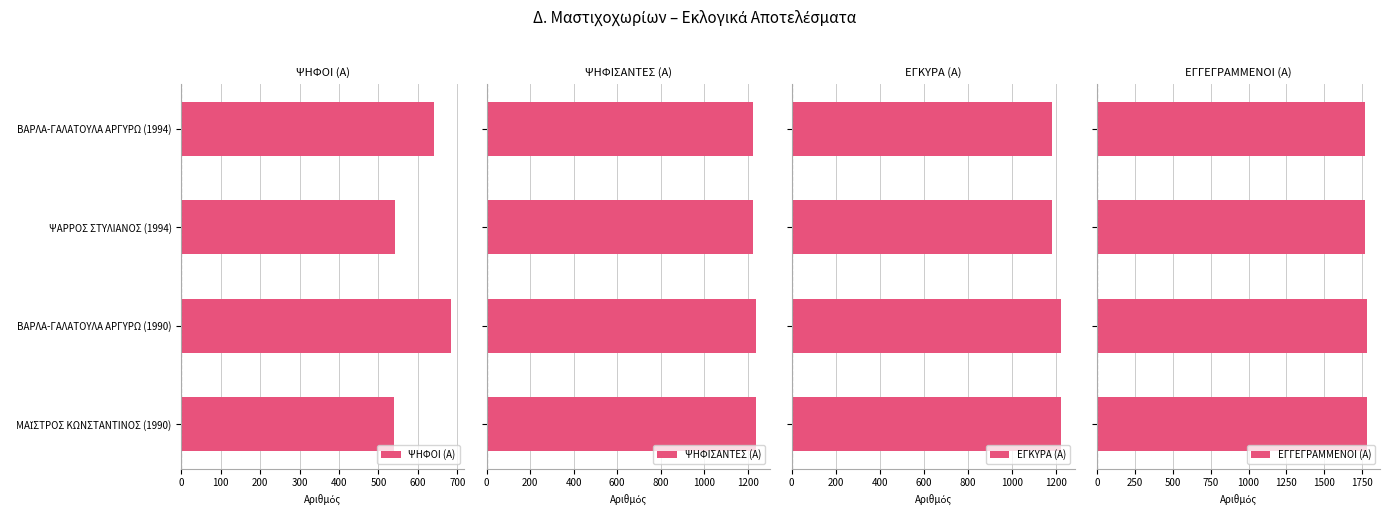

Where is ΨΗΦΟΙ (Α) nearest to the value 612?

ΒΑΡΛΑ-ΓΑΛΑΤΟΥΛΑ ΑΡΓΥΡΩ (1994)